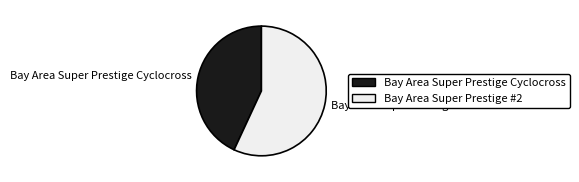

Is there any slice that represents more than half of the pie?

Yes